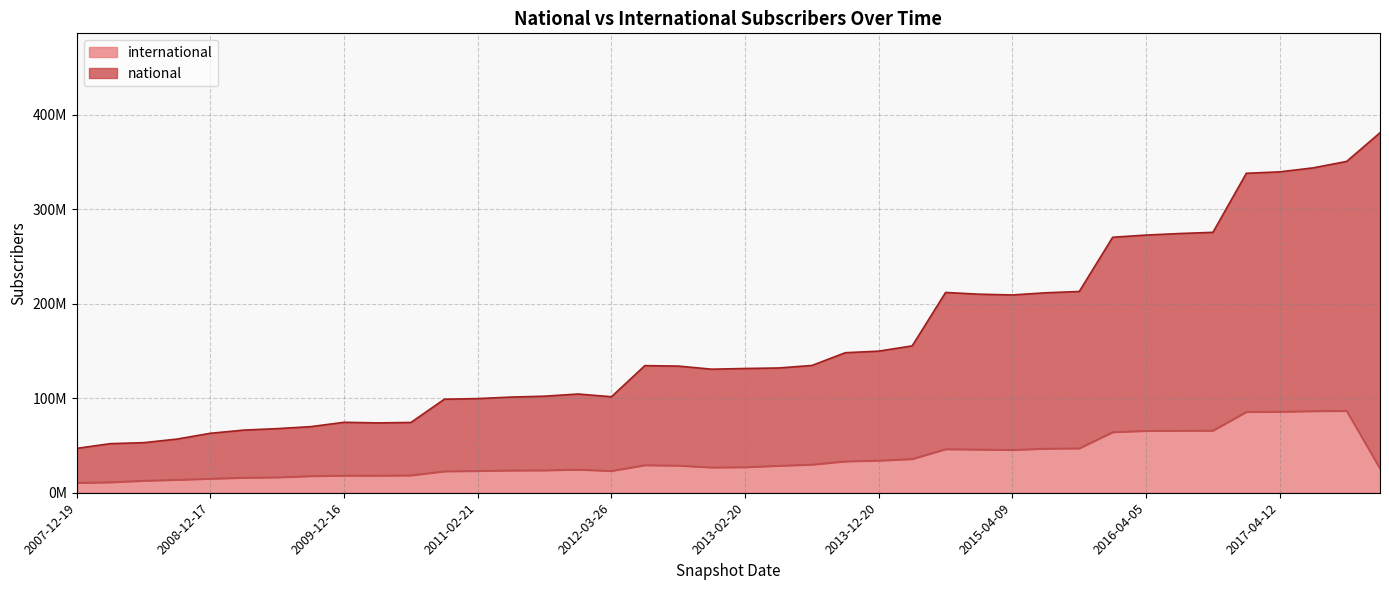

What is the spread (max minus min) of values at 2008-06-27?

40225249